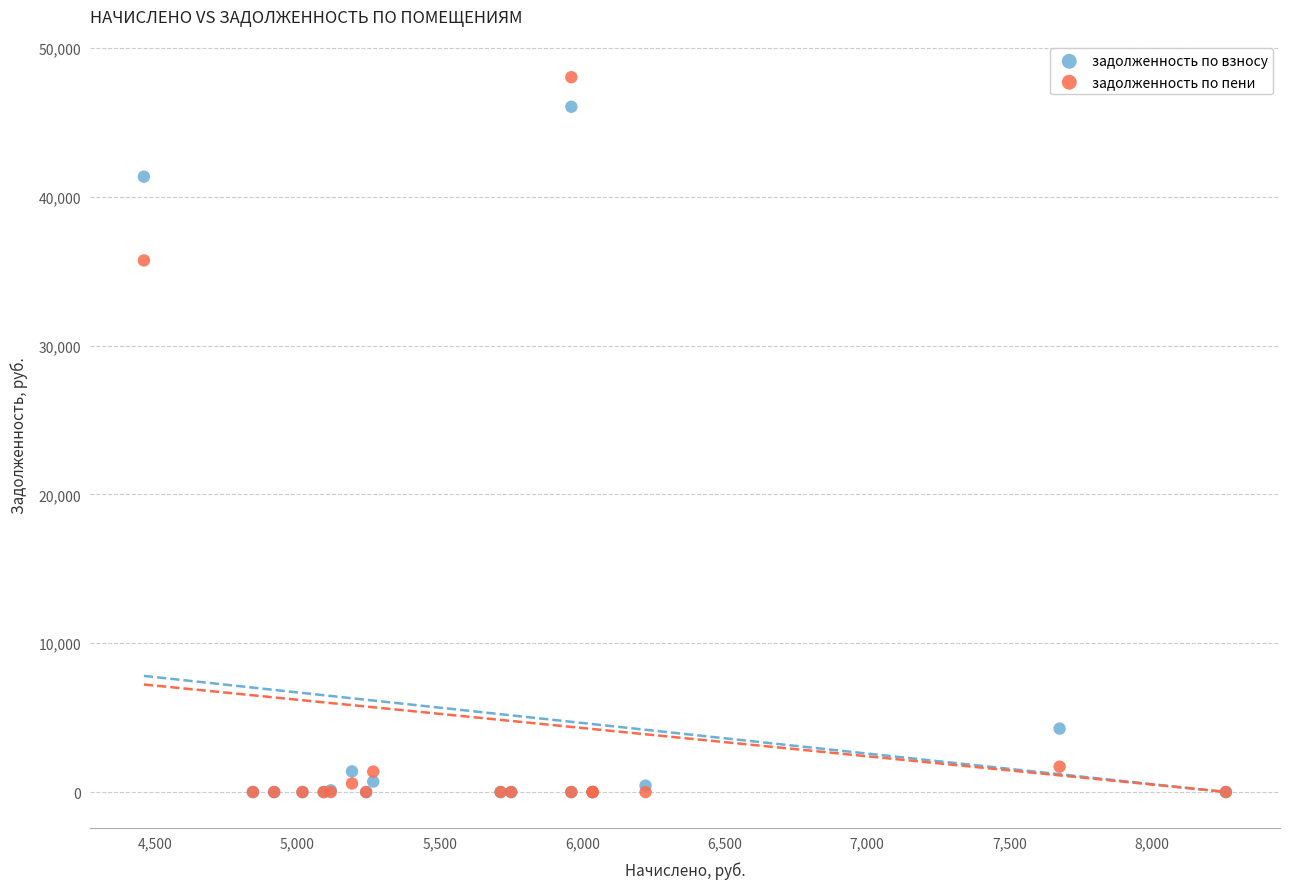

In the задолженность по пени series, what Y value is closest to 24014?

35717.9